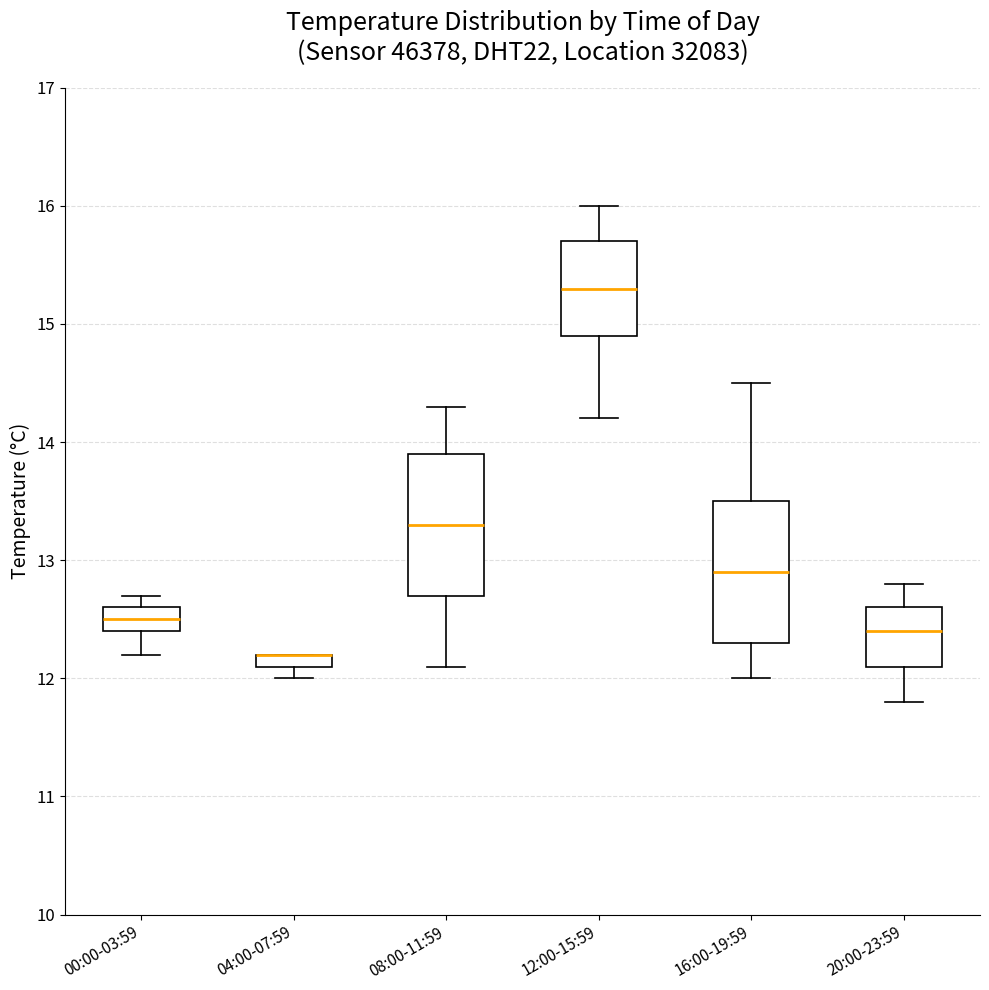

Where is the lower edge of the box for 16:00-19:59 on the y-axis? The values are not printed on the chart, so give them approximately, as read against the axis.

12.3